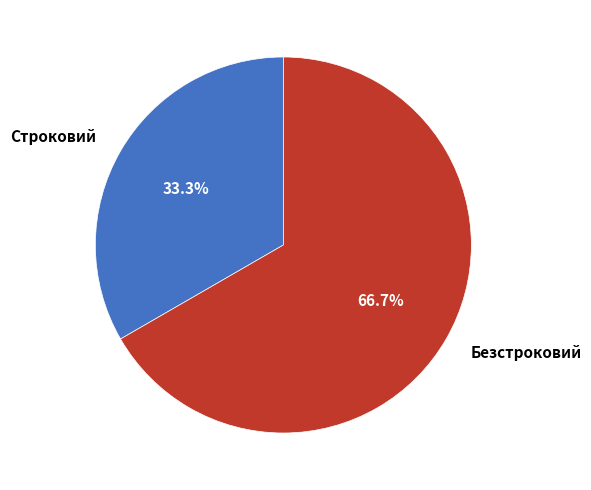

To the nearest percent, what is the difference between the Строковий and Безстроковий slice percentages?

33%